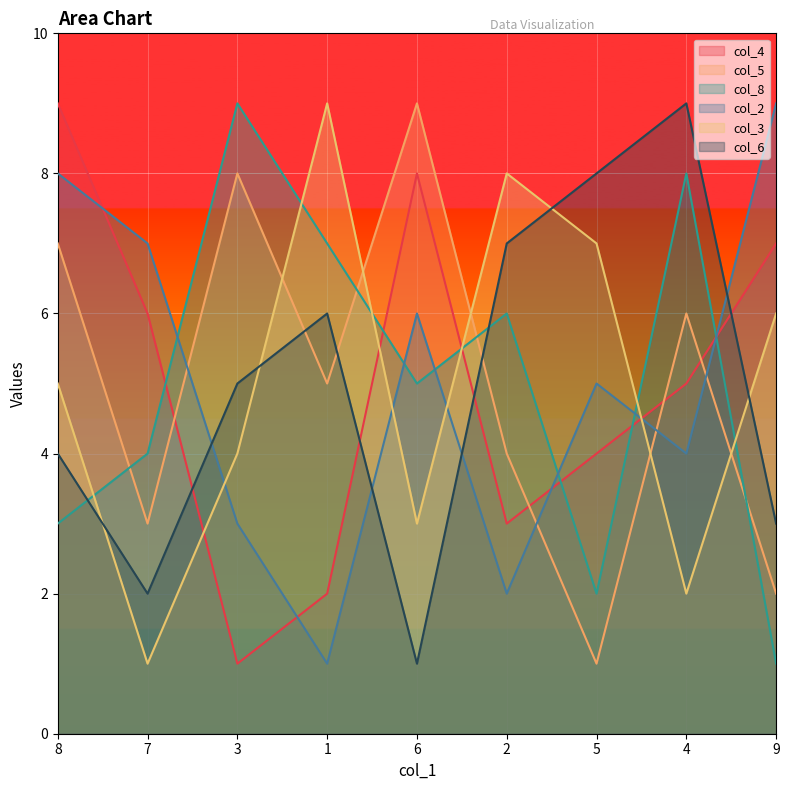

Between which two adjacent categories do col_6 and col_8 first intersect?

8 and 7